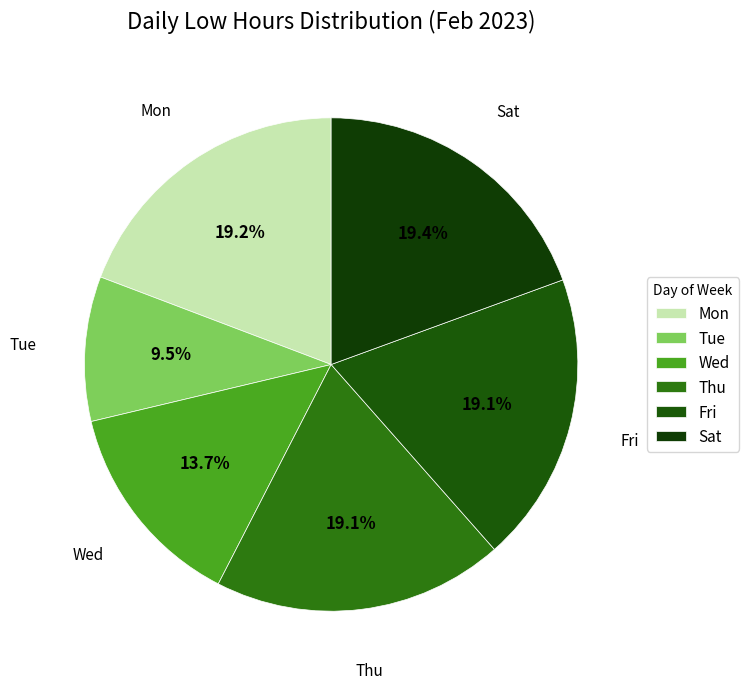

What is the smallest slice in the pie chart?

Tue